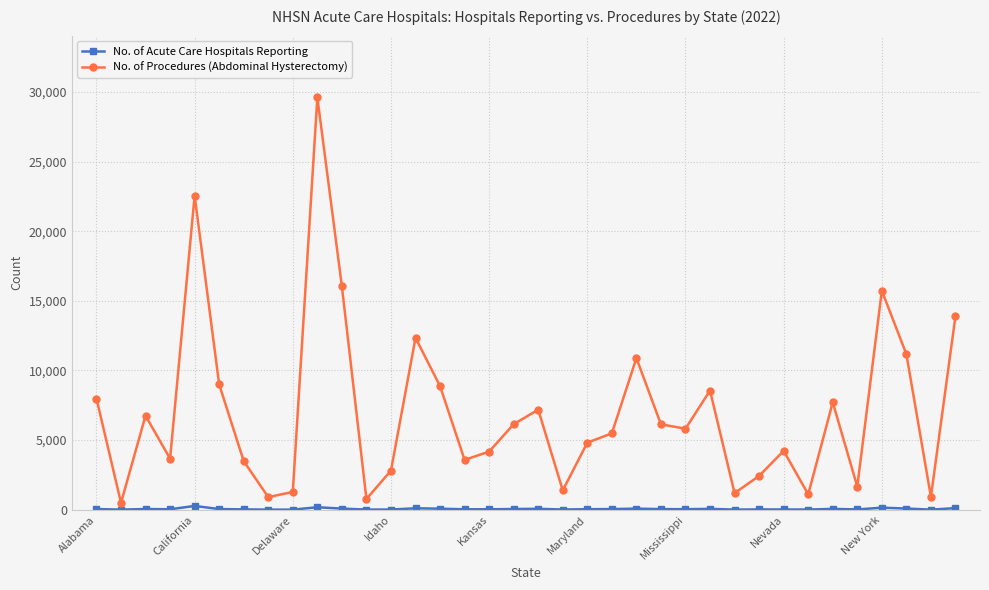

What is the difference between the maximum and minimum values in the No. of Procedures (Abdominal Hysterectomy) series?

29105